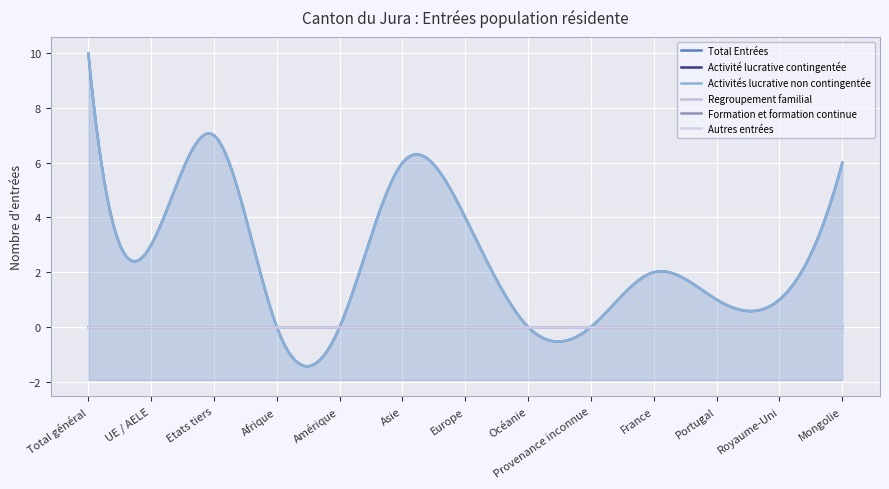

Reading left to right, extract all data points from this chart.

Total Entrées: Total général=10	UE / AELE=3	Etats tiers=7	Afrique=0	Amérique=0	Asie=6	Europe=4	Océanie=0	Provenance inconnue=0	France=2	Portugal=1	Royaume-Uni=1	Mongolie=6
Activité lucrative contingentée: Total général=0	UE / AELE=0	Etats tiers=0	Afrique=0	Amérique=0	Asie=0	Europe=0	Océanie=0	Provenance inconnue=0	France=0	Portugal=0	Royaume-Uni=0	Mongolie=0
Activités lucrative non contingentée: Total général=10	UE / AELE=3	Etats tiers=7	Afrique=0	Amérique=0	Asie=6	Europe=4	Océanie=0	Provenance inconnue=0	France=2	Portugal=1	Royaume-Uni=1	Mongolie=6
Regroupement familial: Total général=0	UE / AELE=0	Etats tiers=0	Afrique=0	Amérique=0	Asie=0	Europe=0	Océanie=0	Provenance inconnue=0	France=0	Portugal=0	Royaume-Uni=0	Mongolie=0
Formation et formation continue: Total général=0	UE / AELE=0	Etats tiers=0	Afrique=0	Amérique=0	Asie=0	Europe=0	Océanie=0	Provenance inconnue=0	France=0	Portugal=0	Royaume-Uni=0	Mongolie=0
Autres entrées: Total général=0	UE / AELE=0	Etats tiers=0	Afrique=0	Amérique=0	Asie=0	Europe=0	Océanie=0	Provenance inconnue=0	France=0	Portugal=0	Royaume-Uni=0	Mongolie=0